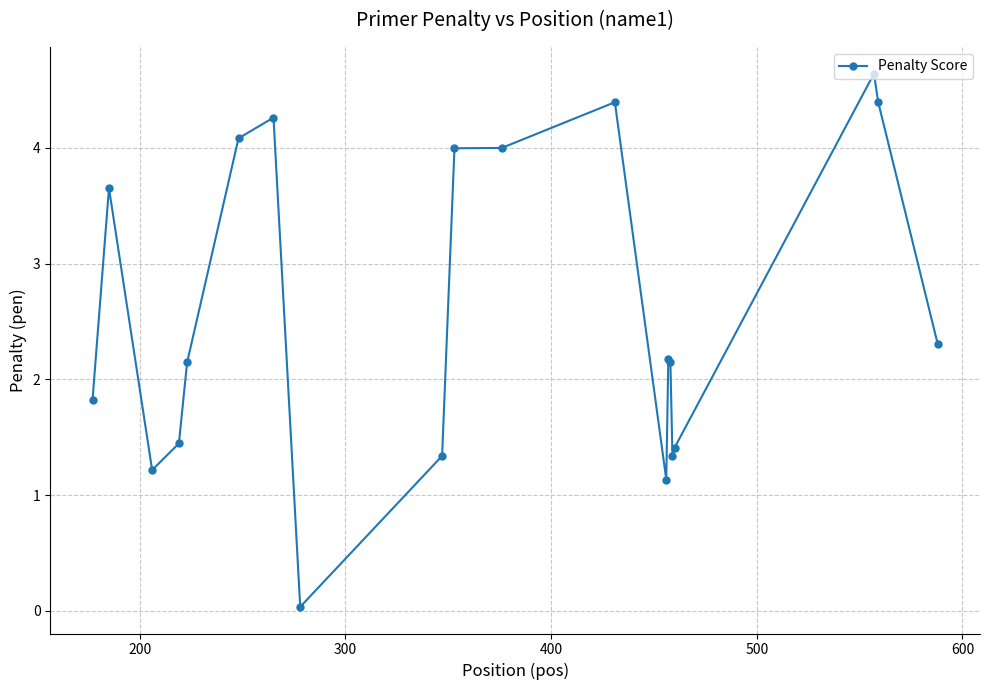

What is the value of the 13th point from the left?

1.1